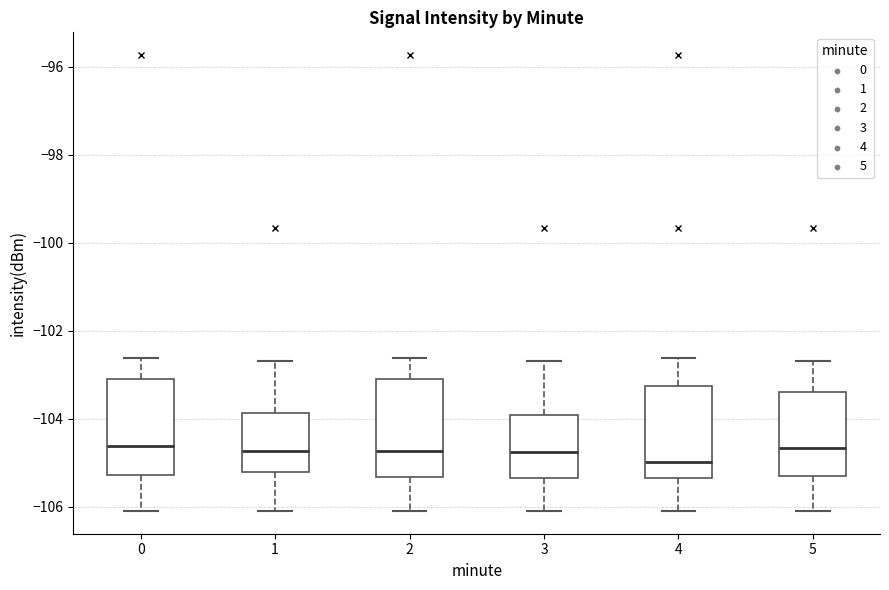

Reading left to right, transcribe this box plot: for each box, give where its median line is, the range the box spans, and where its two whiskers end, as read against the y-axis. The values are not printed on the chart, so give them approximately, as read against the axis.

0: median -104.6, box -105.2 to -103.0, whiskers -106.0 to -102.6
1: median -104.8, box -105.2 to -103.8, whiskers -106.0 to -102.6
2: median -104.8, box -105.4 to -103.0, whiskers -106.0 to -102.6
3: median -104.8, box -105.4 to -104.0, whiskers -106.0 to -102.6
4: median -105.0, box -105.4 to -103.2, whiskers -106.0 to -102.6
5: median -104.6, box -105.4 to -103.4, whiskers -106.0 to -102.6